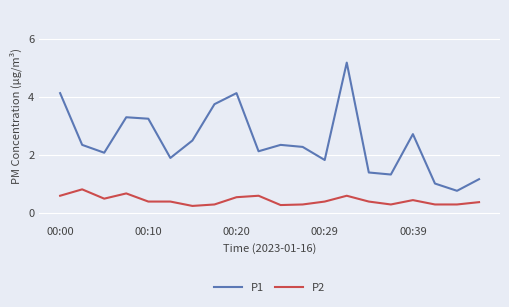

Which series has the largest total across all categories?

P1